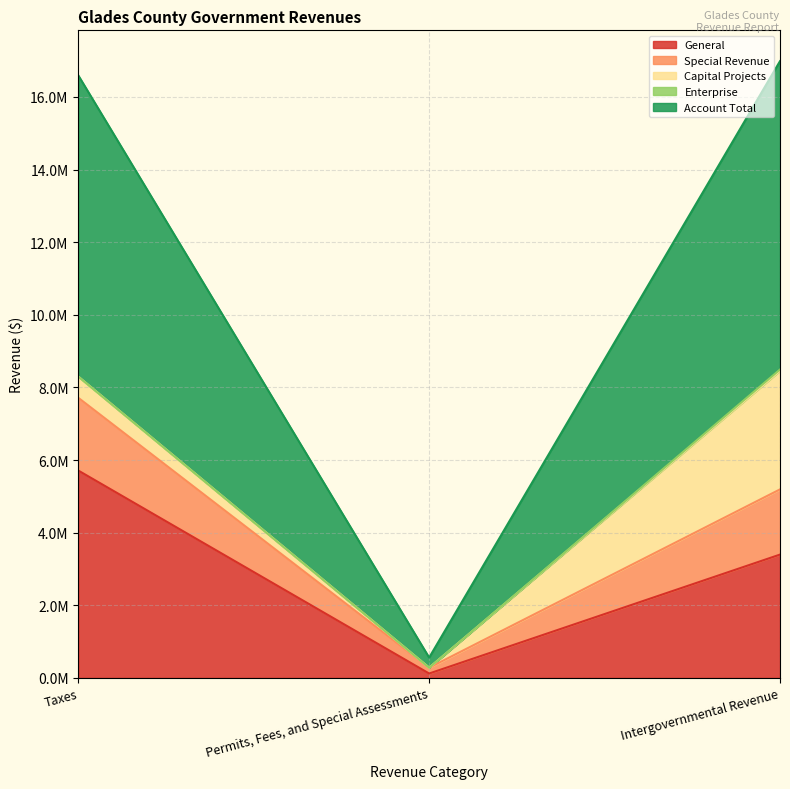

At which label does General first exceed 3394893?

Taxes